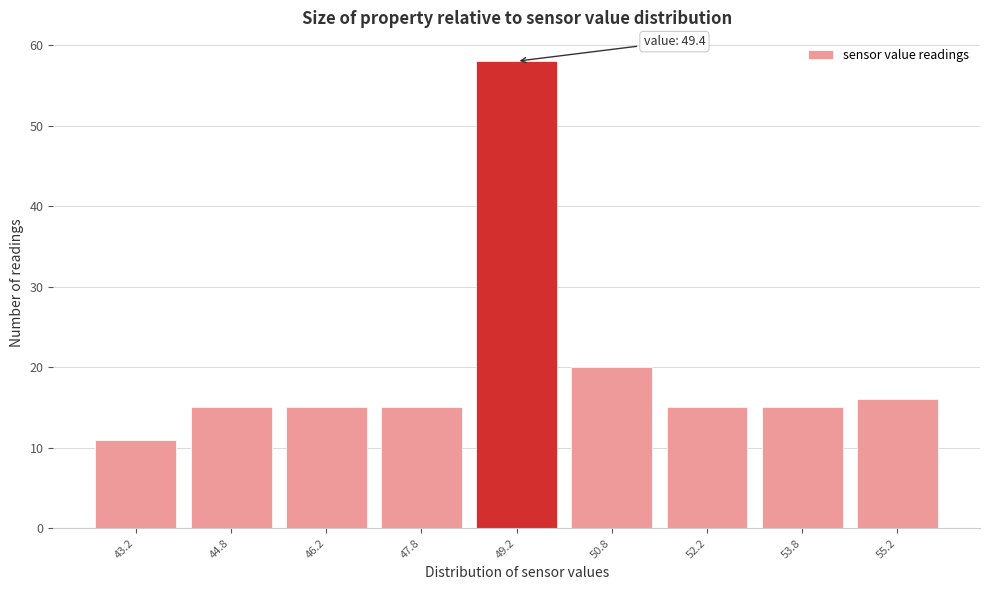

Over which range of the x-axis is the bar tallest?

48.5 to 50.0